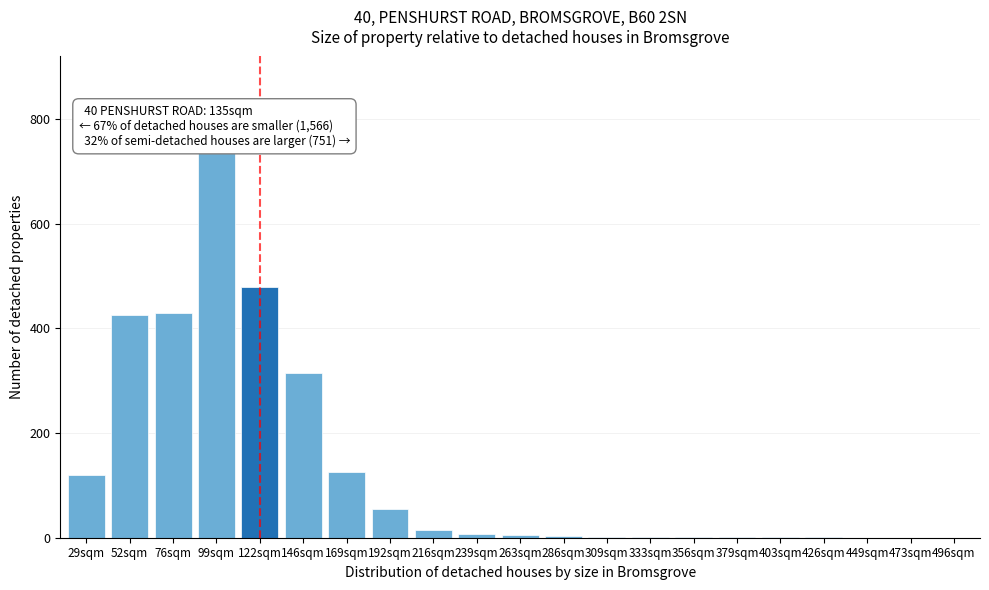

At which category does the chart reach its peak across all series?

99sqm